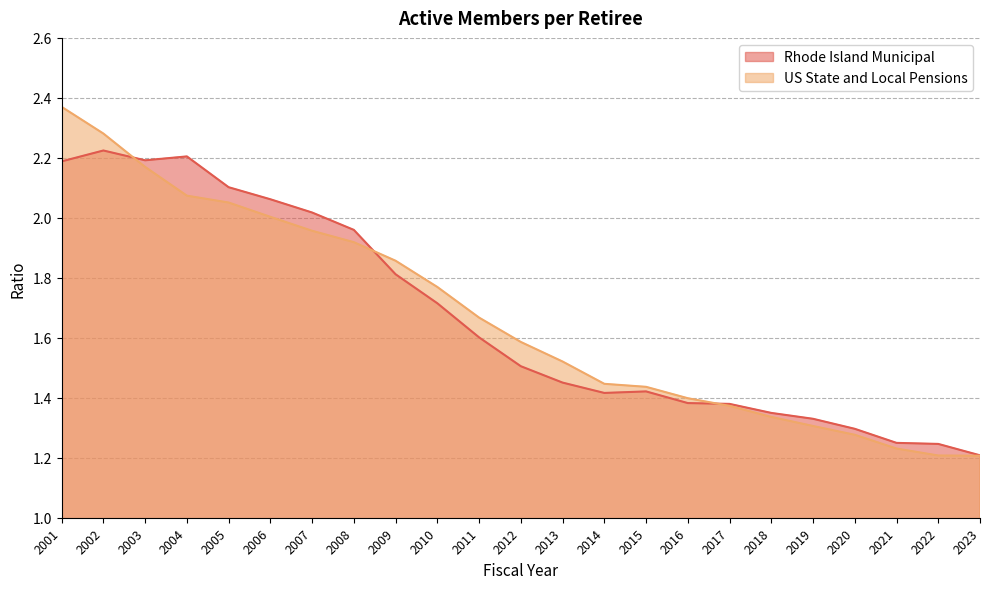

At which label does US State and Local Pensions reach its peak?

2001